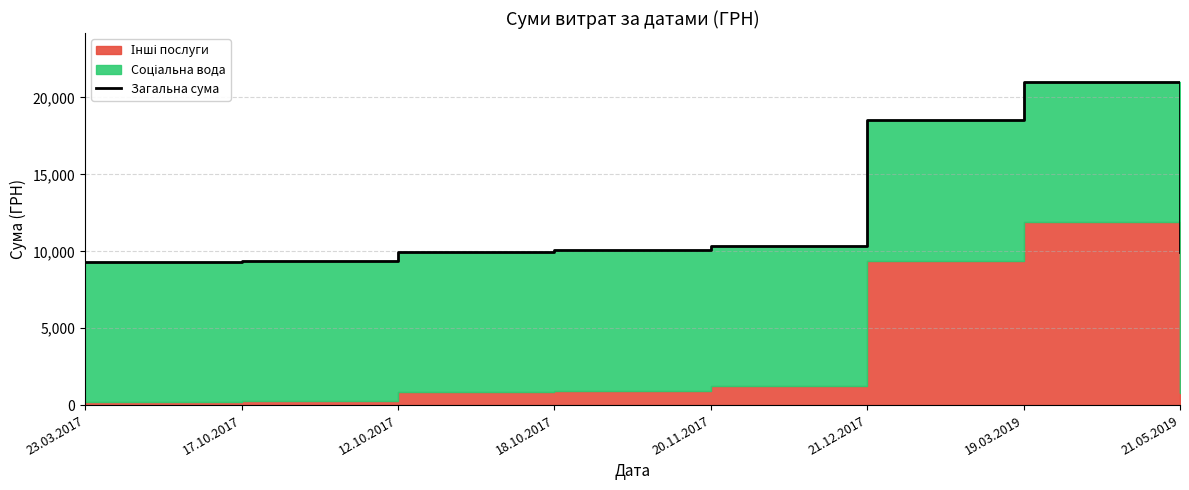

What is the label of the 8th point from the left?

21.05.2019